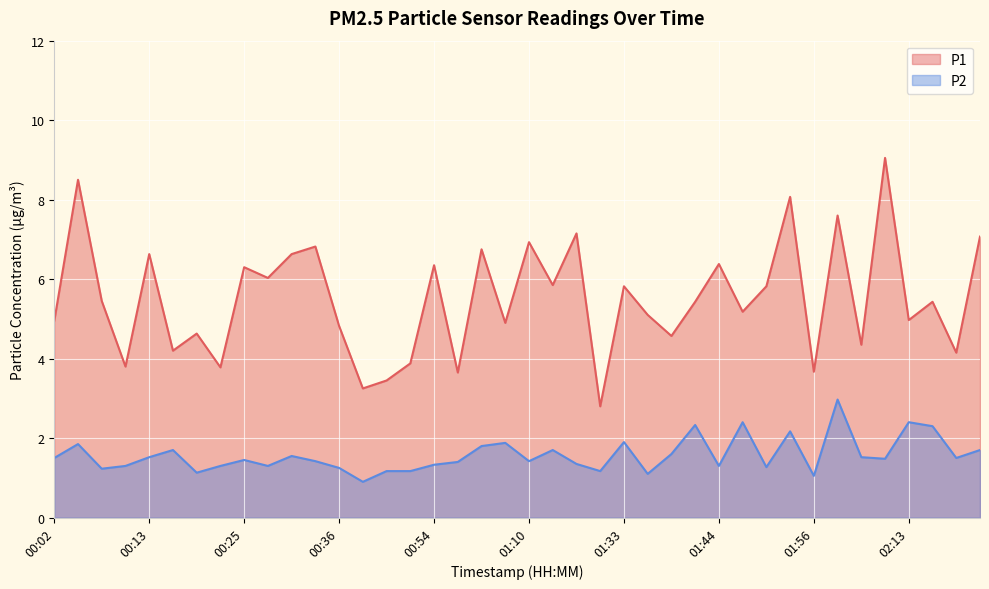

Is the value of P2 at 00:36 greater than the value of P1 at 01:33?

No